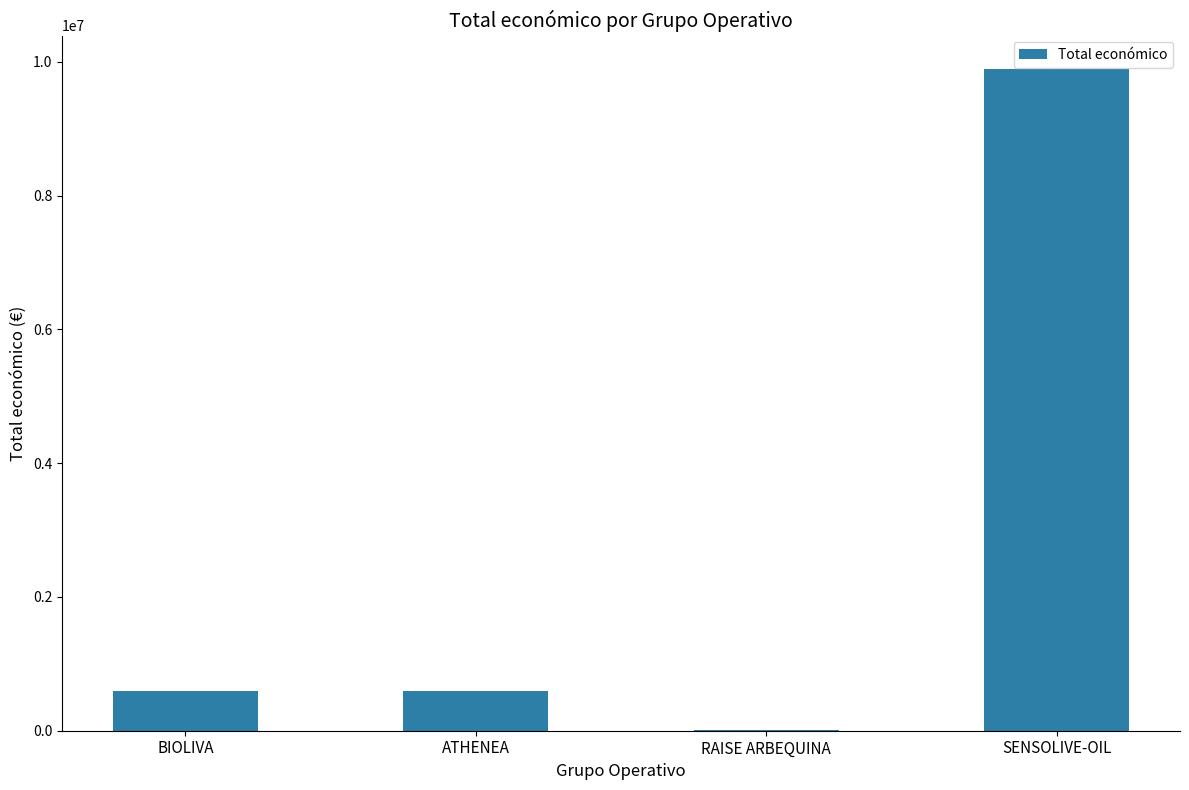

Is it true that the value at ATHENEA is 595436?

True